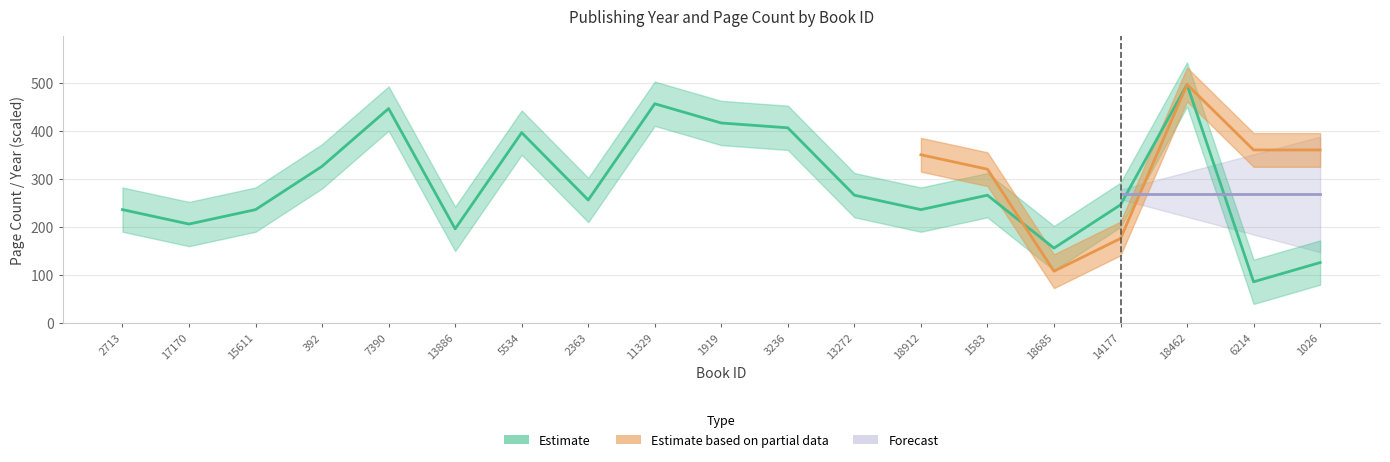

True or false: the data has more than 0 interior local peaks.

True